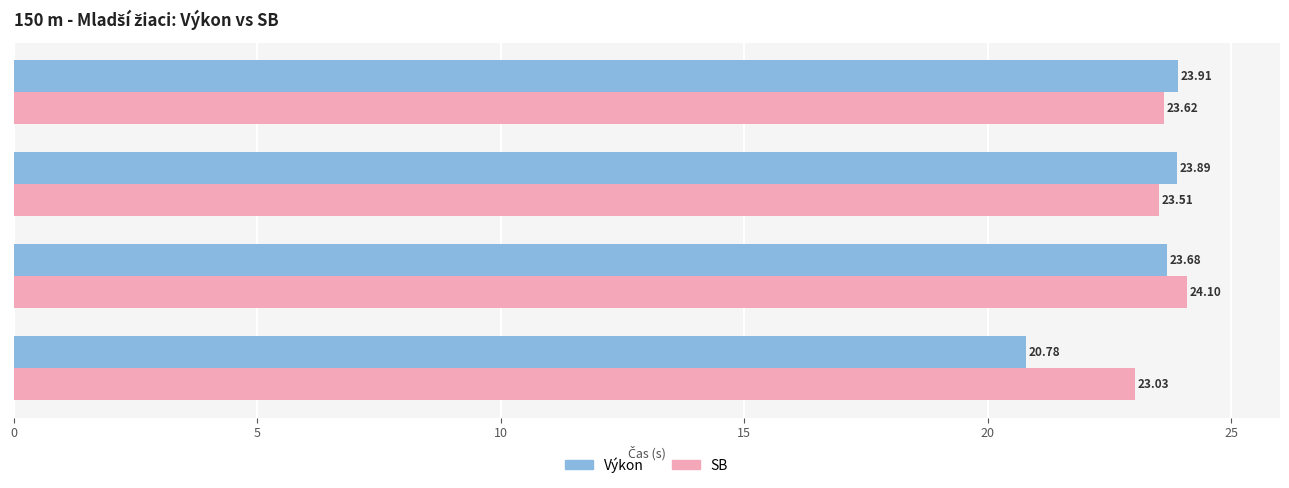

List the series in order of their overall mean, lowest first.

Výkon, SB